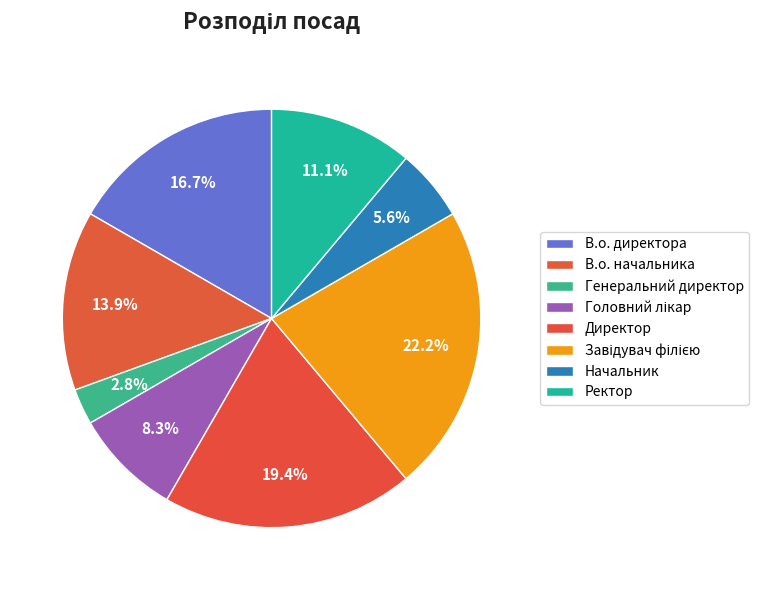

To the nearest percent, what is the combined percentage of Ректор and Генеральний директор?

14%